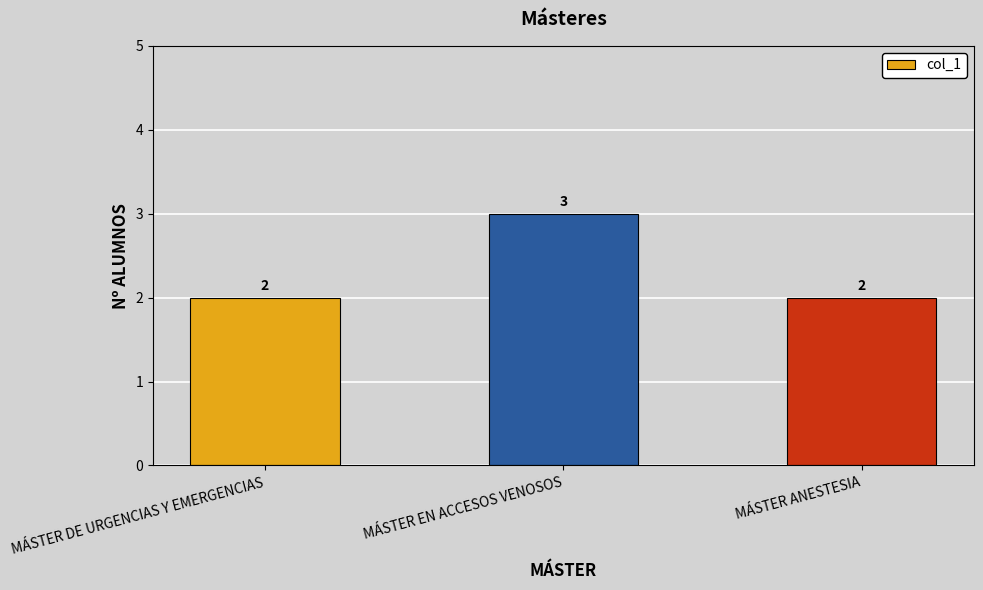

What is the average value?

2